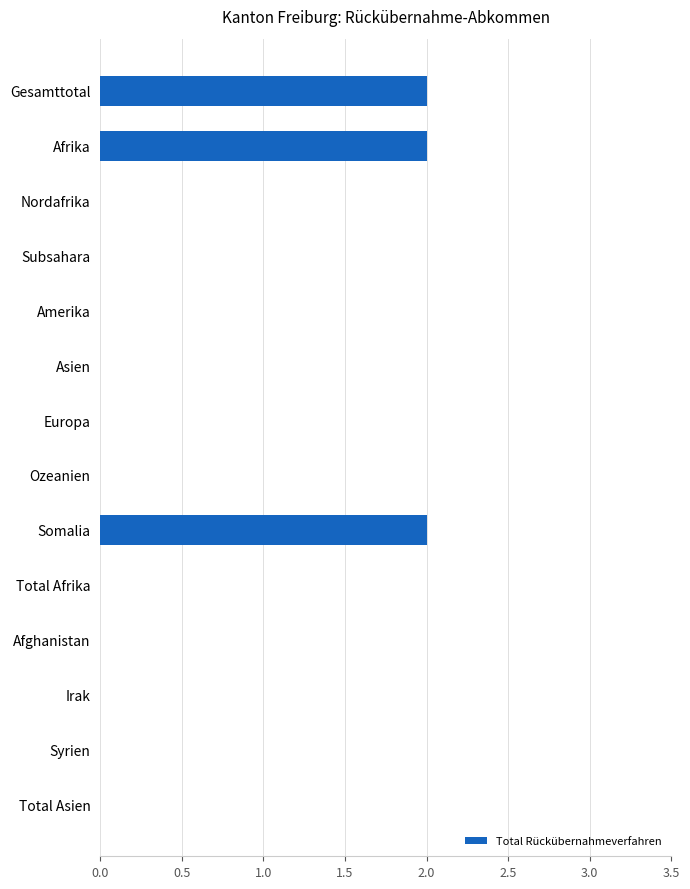

Reading top to bottom, list all the values displayed in this chart.

Gesamttotal=2	Afrika=2	Nordafrika=0	Subsahara=0	Amerika=0	Asien=0	Europa=0	Ozeanien=0	Somalia=2	Total Afrika=0	Afghanistan=0	Irak=0	Syrien=0	Total Asien=0